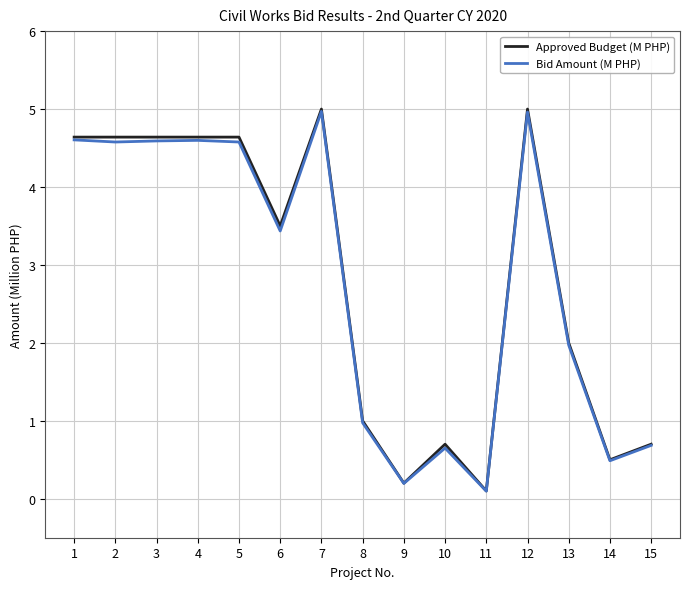

Is the value of Bid Amount (M PHP) at 9 greater than the value of Approved Budget (M PHP) at 13?

No